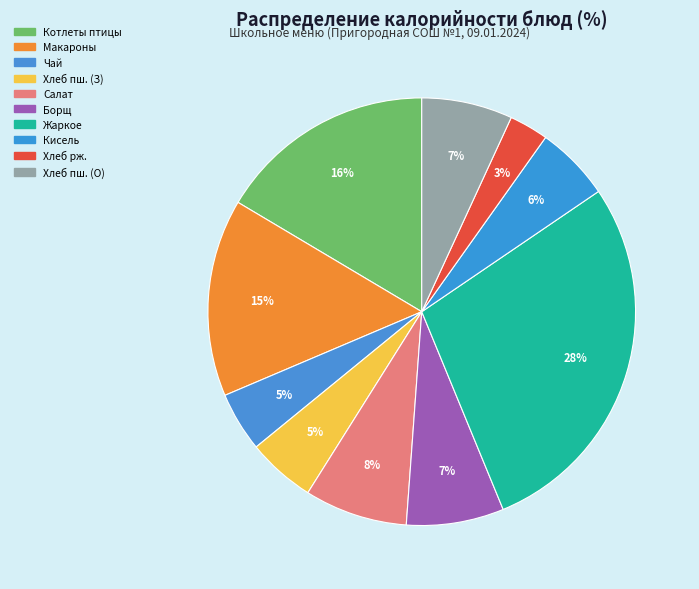

How many segments does this pie chart have?

10